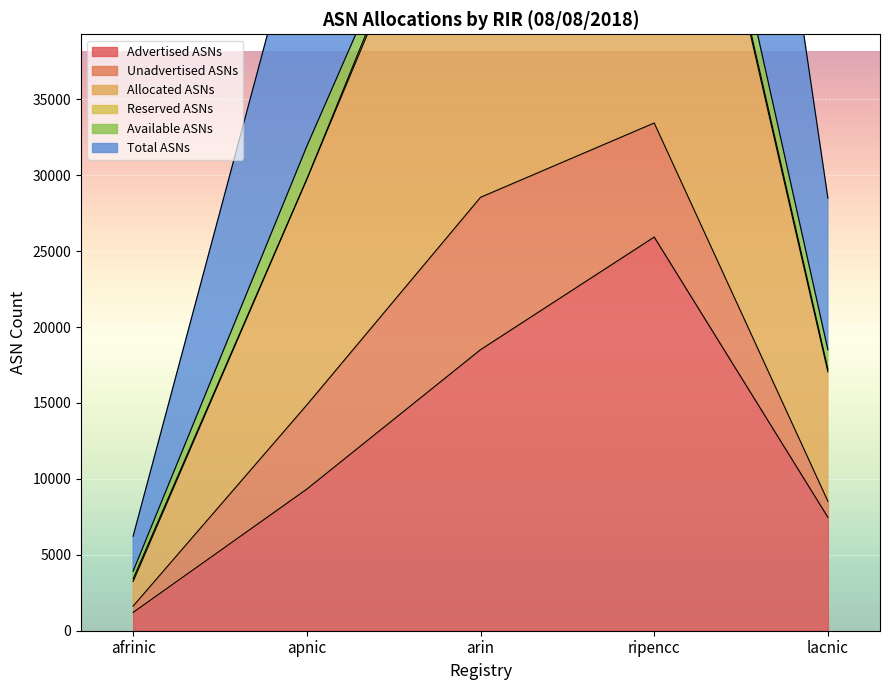

What is the label of the 4th point from the left?

ripencc